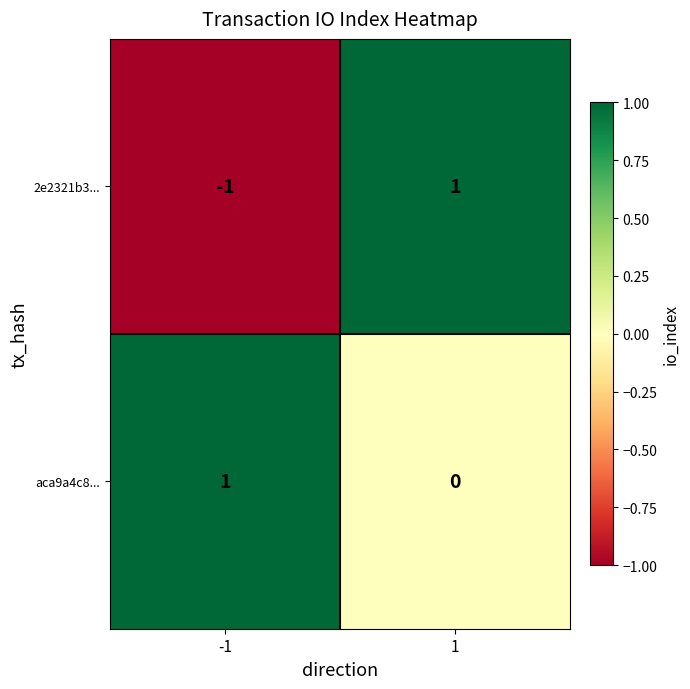

Between -1 and 1, which series saw the biggest shift?

2e2321b3...